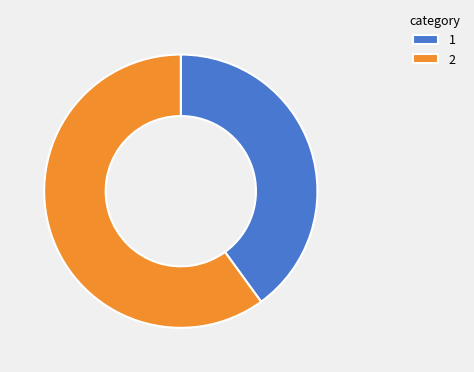

The 1 slice represents 33% of the pie. True or false?

False